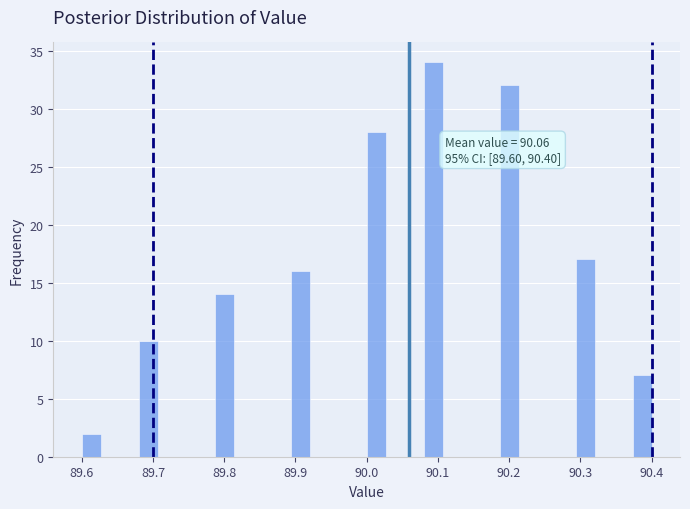

Read against the x-axis, roughly where is the centre of the tallest bar?

90.09